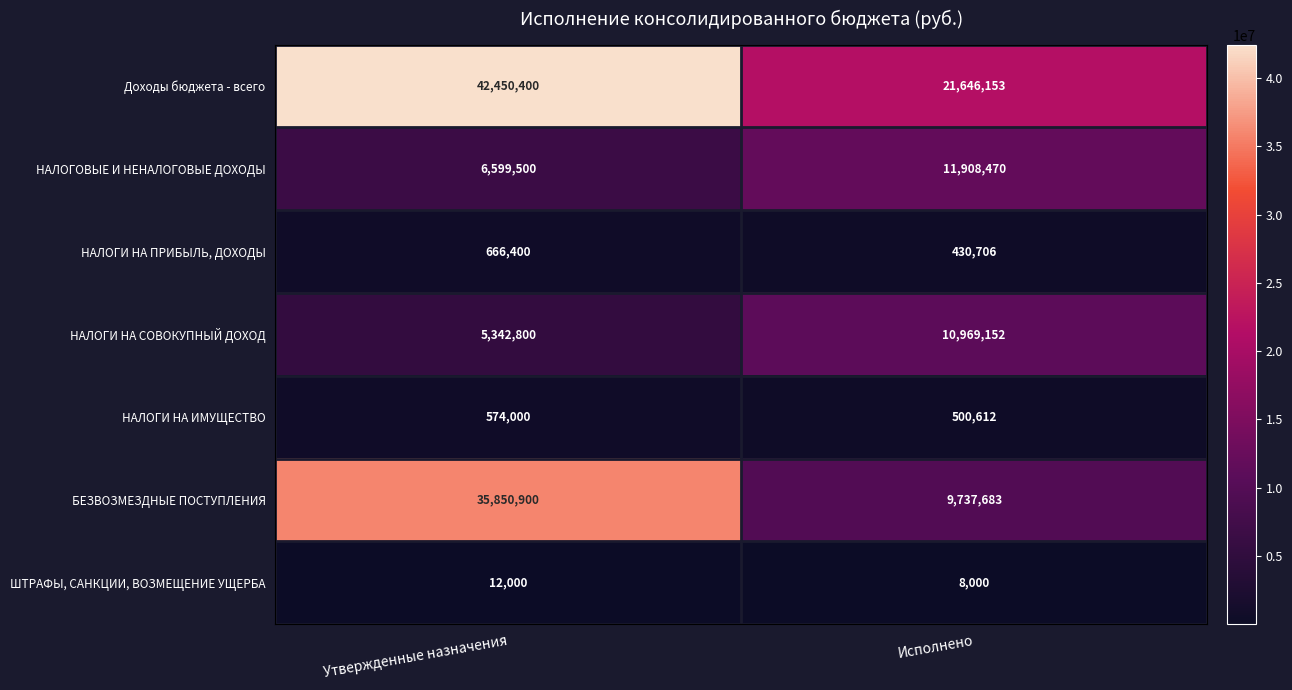

What is the sum of the ШТРАФЫ, САНКЦИИ, ВОЗМЕЩЕНИЕ УЩЕРБА values at Исполнено and Утвержденные назначения?

20000